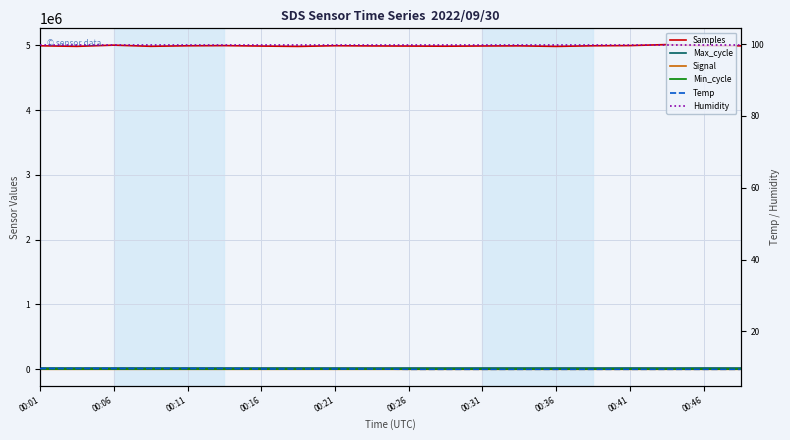

Does the chart display data point markers on the line(s)?

No